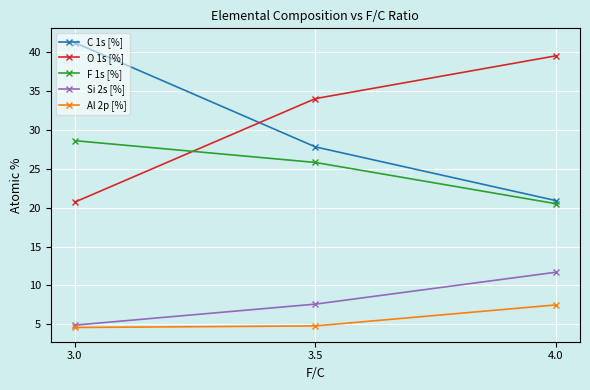

Count the Al 2p [%] values in the range 4 to 7.

2